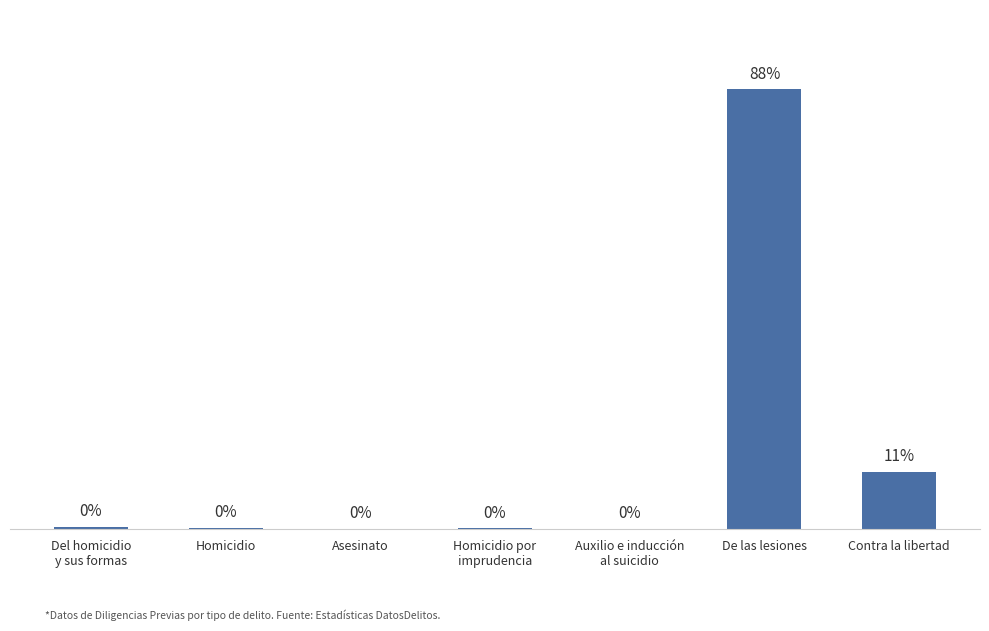

Which has a higher value, De las lesiones or Homicidio?

De las lesiones